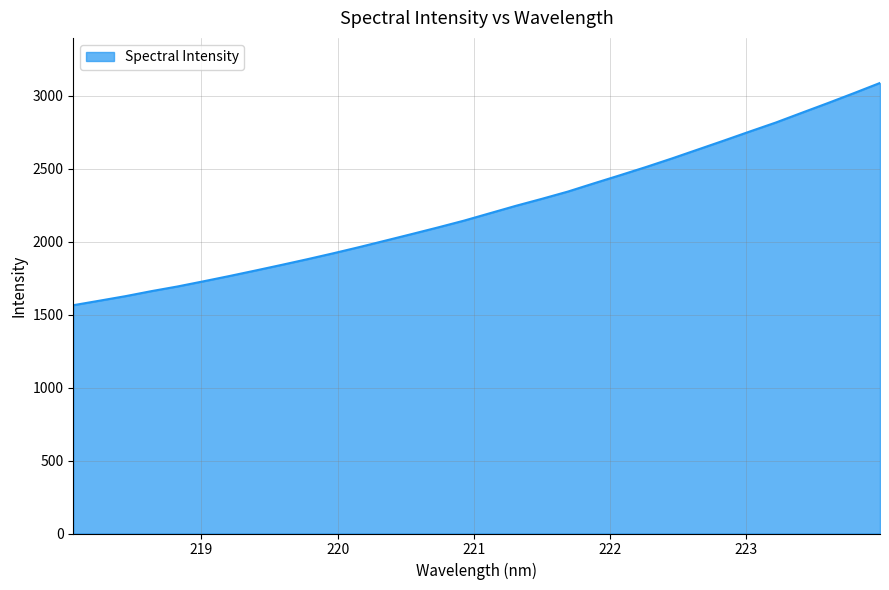

What is the greatest value displayed?

3088.5